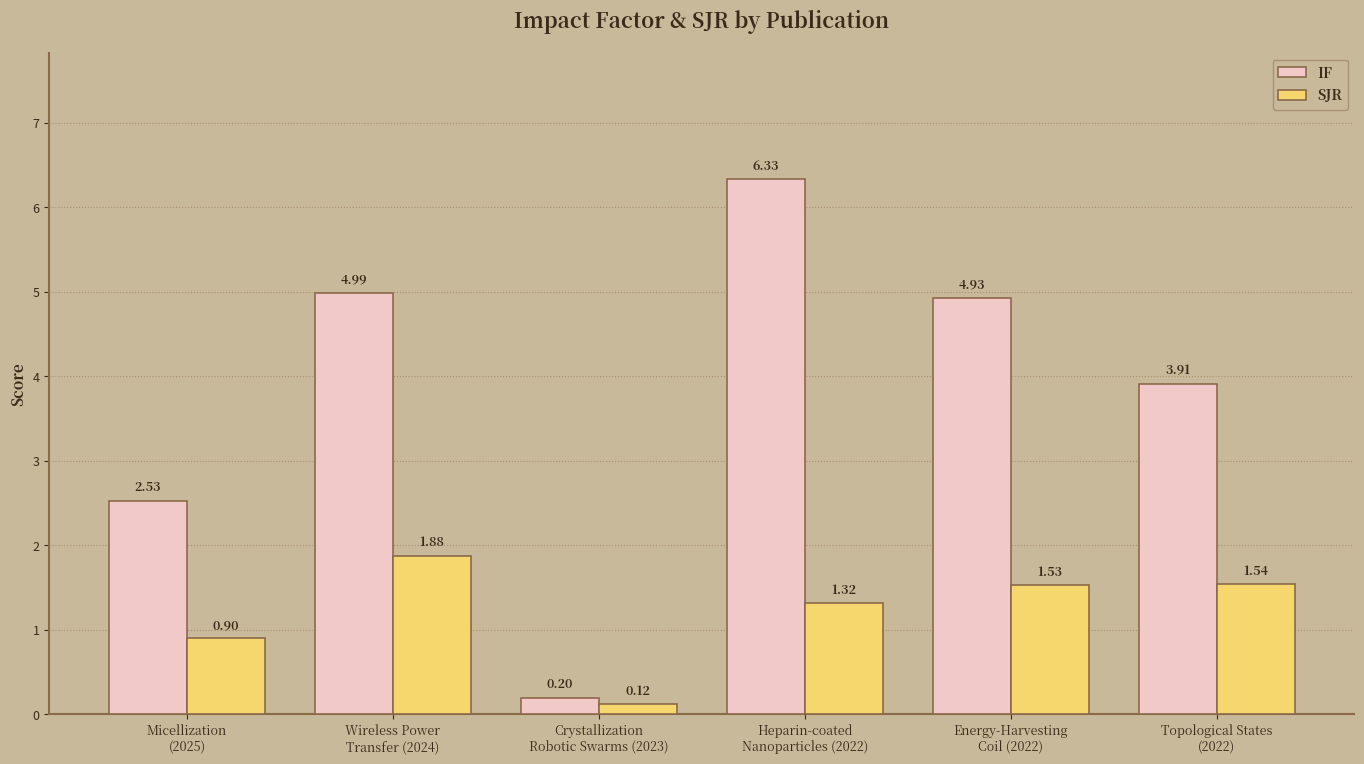

How many bars are there in total?

12